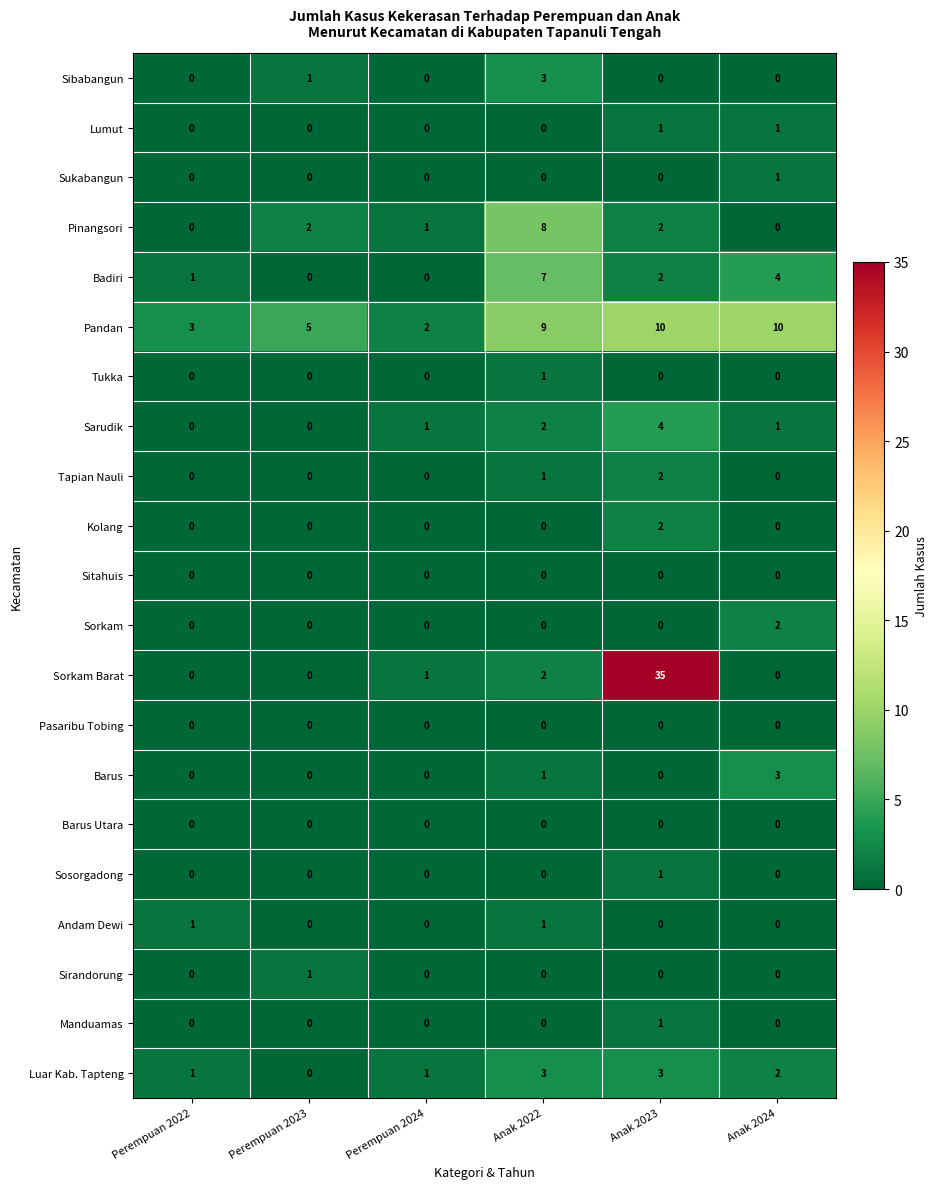

Is the value of Kolang at Perempuan 2023 greater than the value of Pinangsori at Perempuan 2023?

No